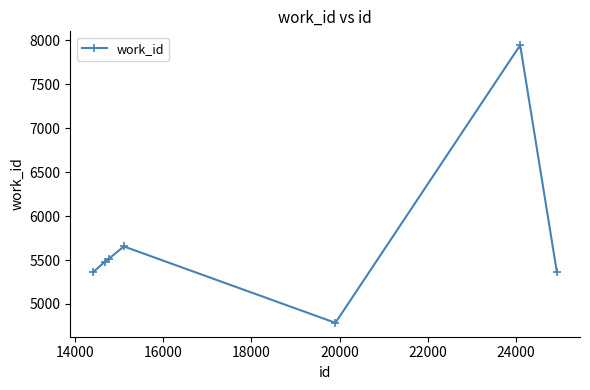

Count the number of categories in the chart.

7